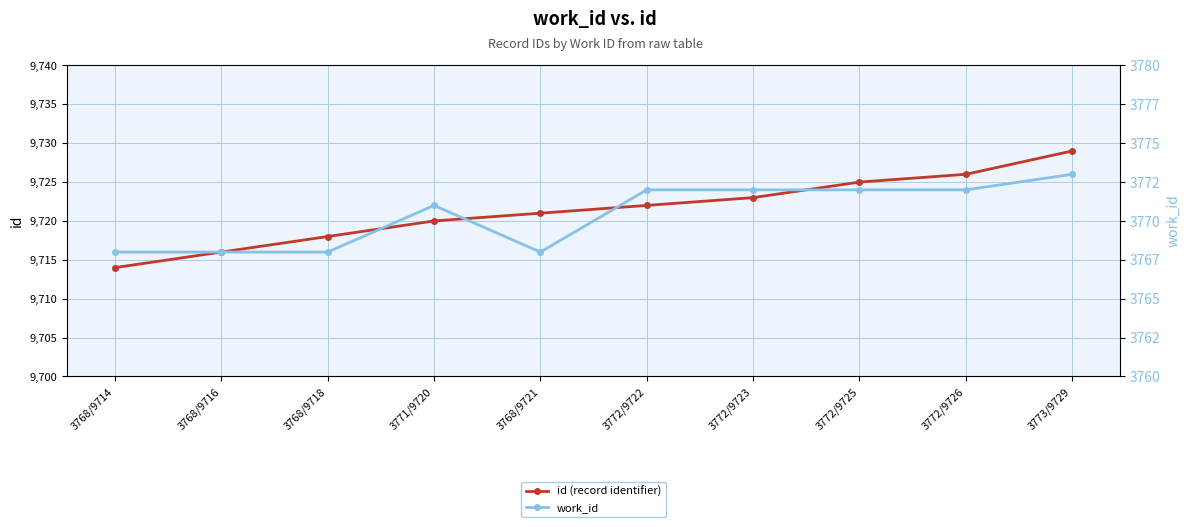

Rank the series by their maximum value, from lowest to highest.

work_id, id (record identifier)